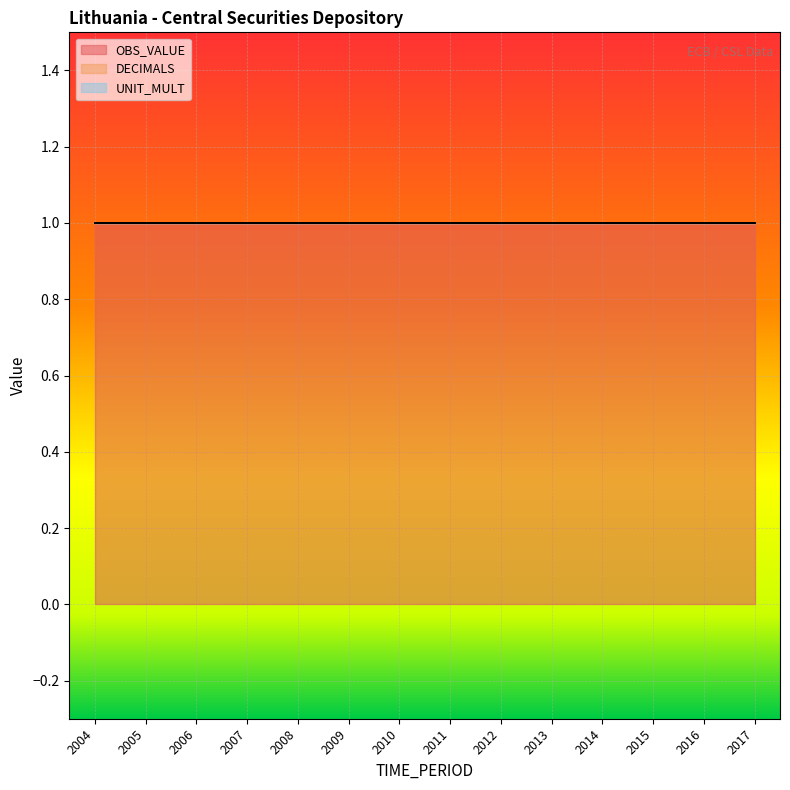

What value does the OBS_VALUE series have at 2017?

1